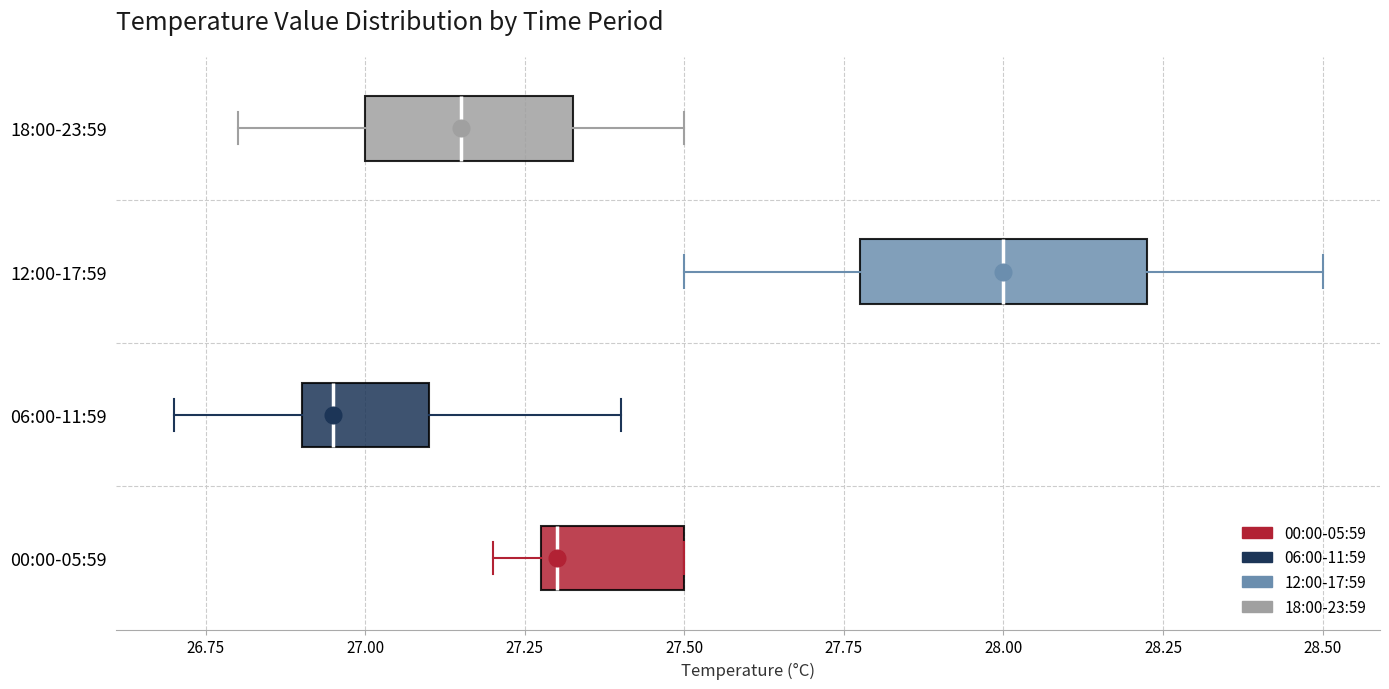

Reading bottom to top, read every box against the x-axis: the position of its median line, the range the box covers, and the ends of its whiskers. The values are not printed on the chart, so give them approximately, as read against the axis.

00:00-05:59: median 27.30 (just right of the box's left edge), box 27.30 to 27.50, whiskers 27.20 to 27.50
06:00-11:59: median 26.95, box 26.90 to 27.10, whiskers 26.70 to 27.40
12:00-17:59: median 28.00, box 27.80 to 28.25, whiskers 27.50 to 28.50
18:00-23:59: median 27.15, box 27.00 to 27.35, whiskers 26.80 to 27.50